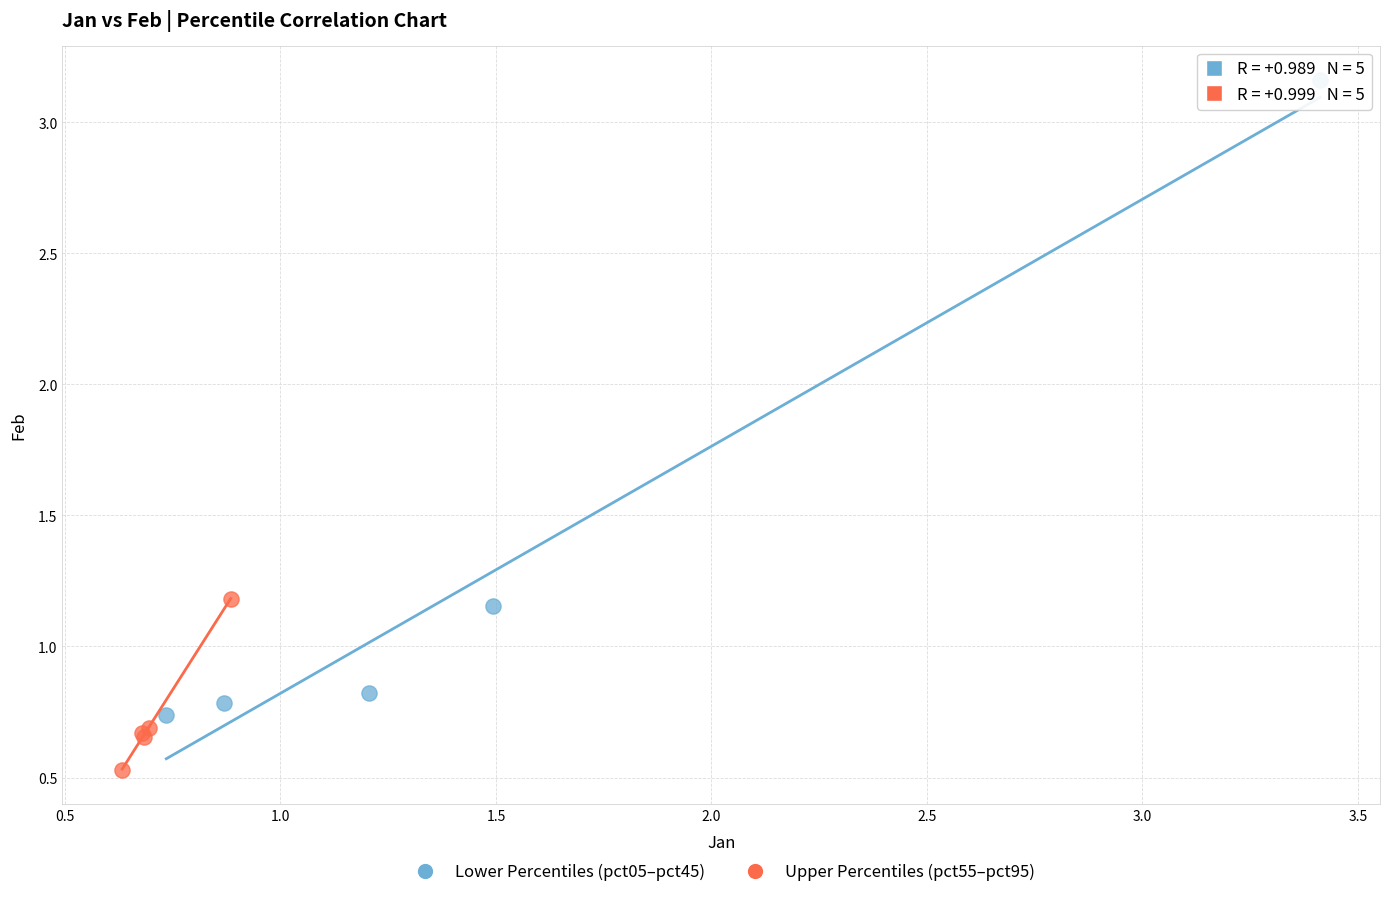

Which series contains the highest Y value?

Lower Percentiles (pct05–pct45)